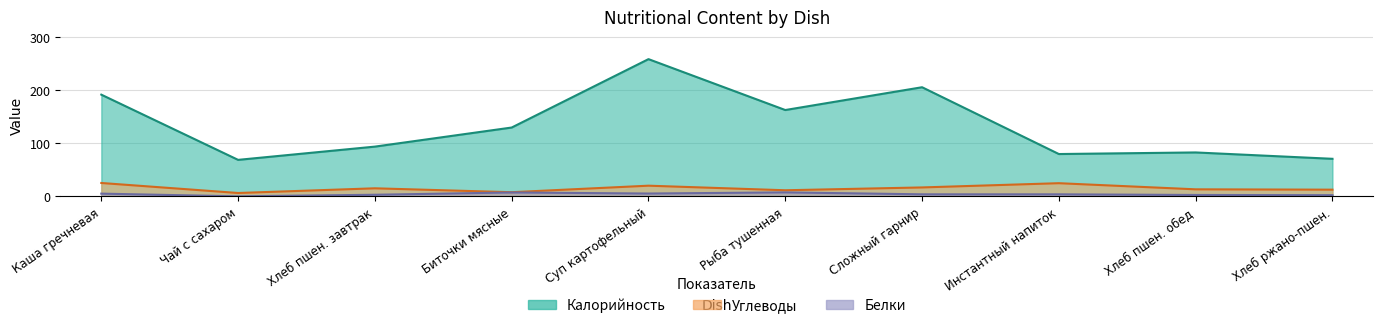

At which category does Белки reach its first local peak?

Биточки мясные